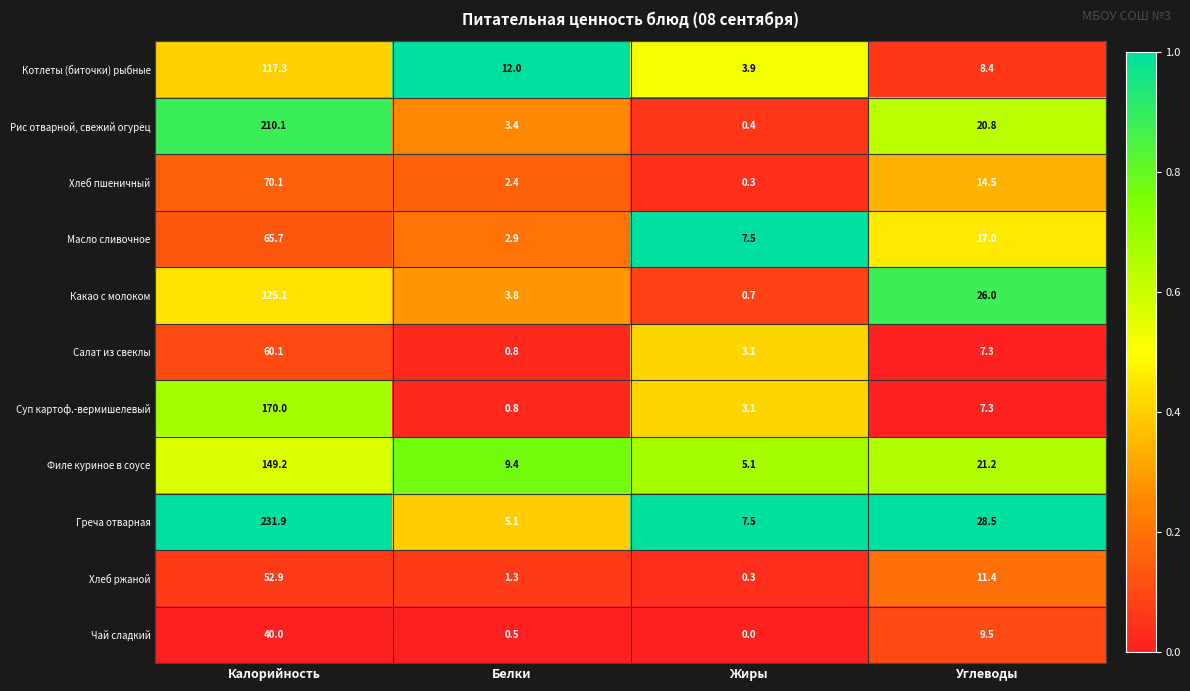

At how many categories does at least one series exceed 0?

4